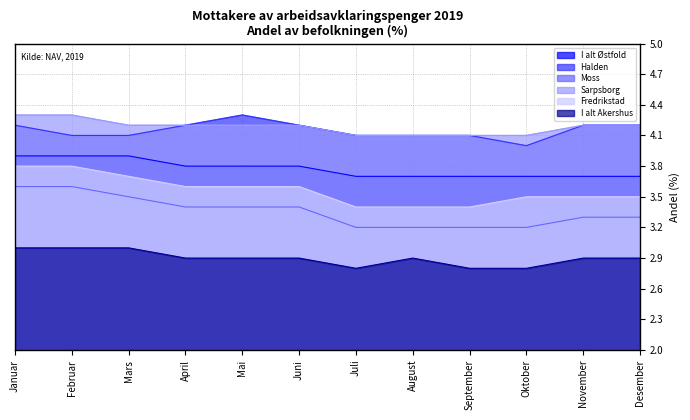

What is the difference between the maximum and second lowest values in the Sarpsborg series?

0.2